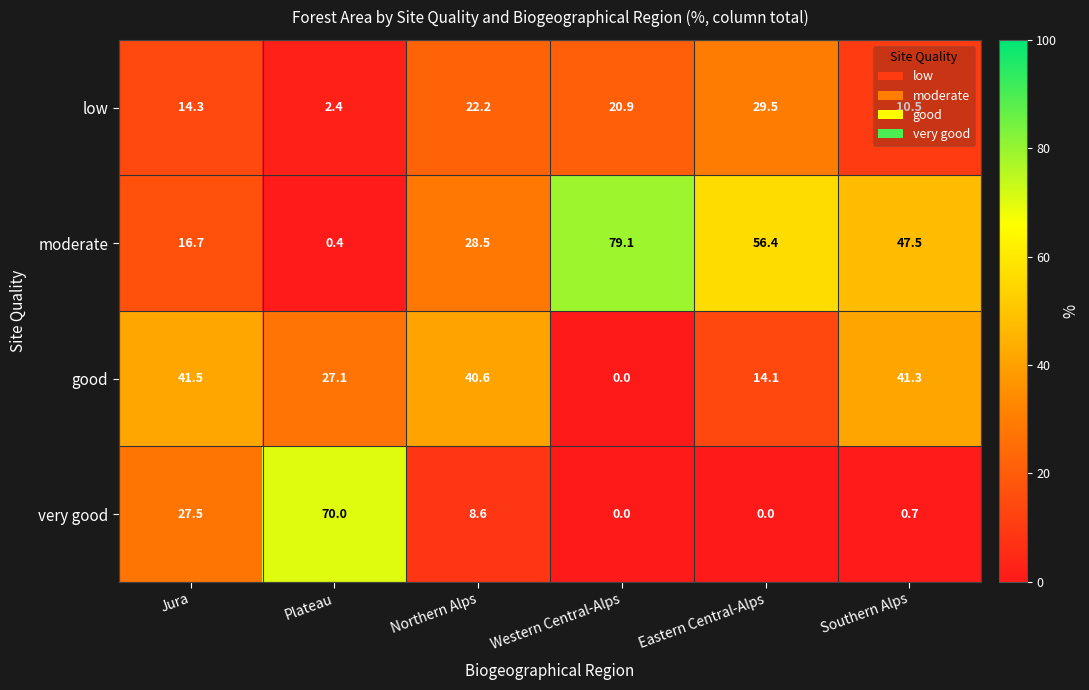

What is the difference between the maximum and minimum values in the low series?

27.1